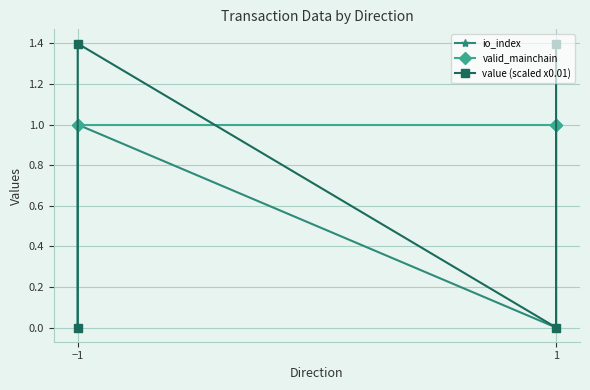

At which category is the sum across all series the highest?

−1